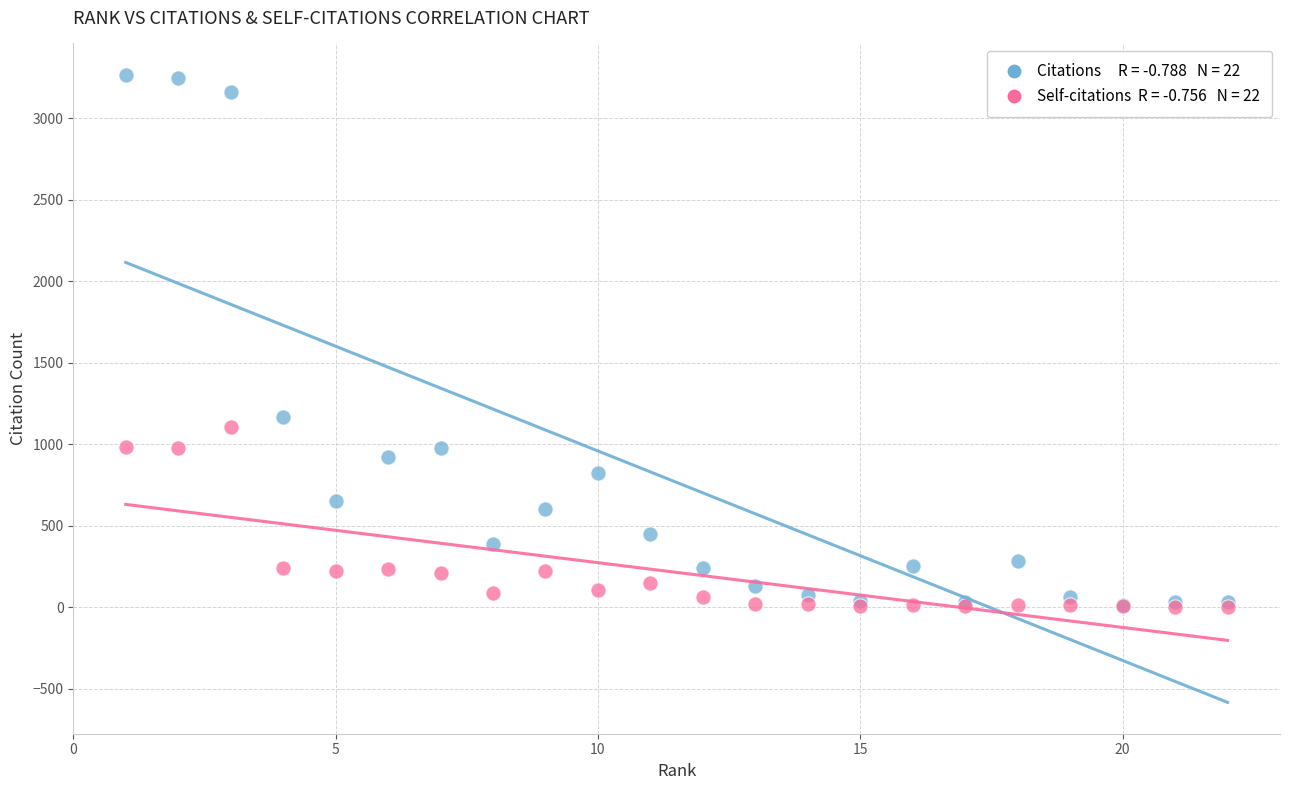

Across all series, what Y value is closest to 1633?

1170